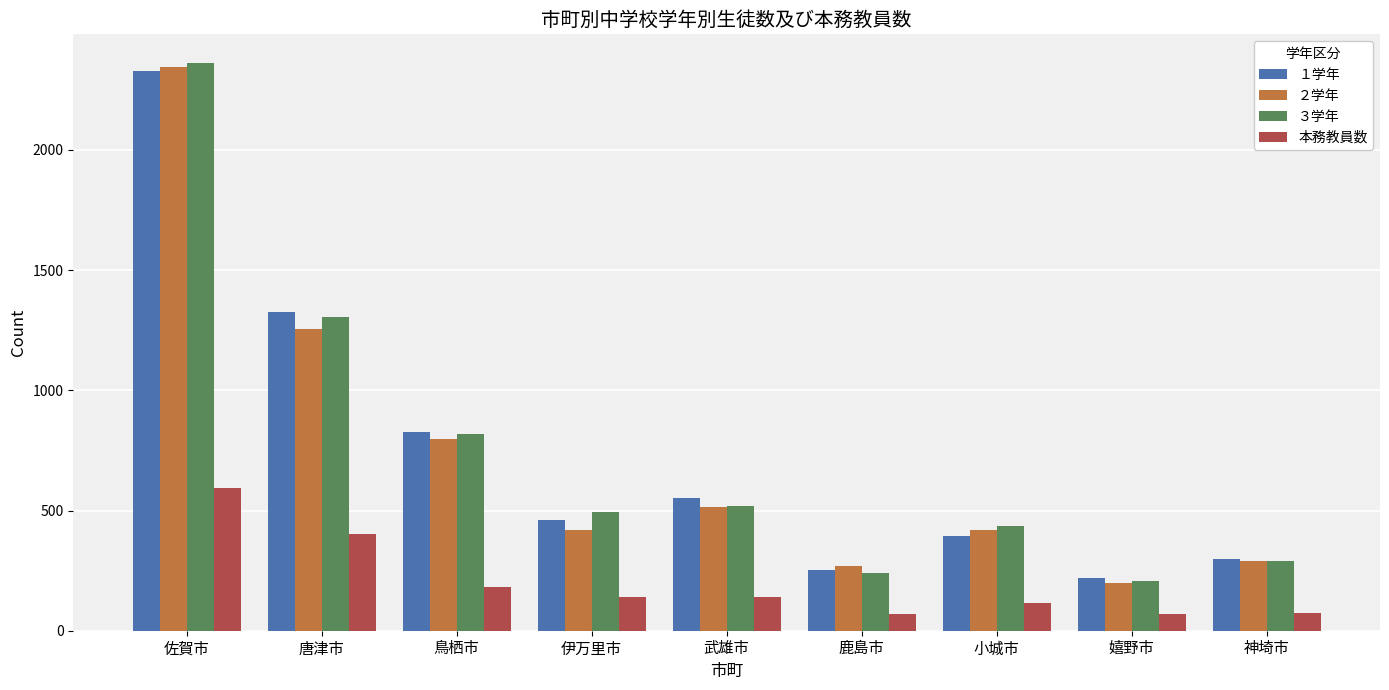

Where is 本務教員数 nearest to the value 332?

唐津市